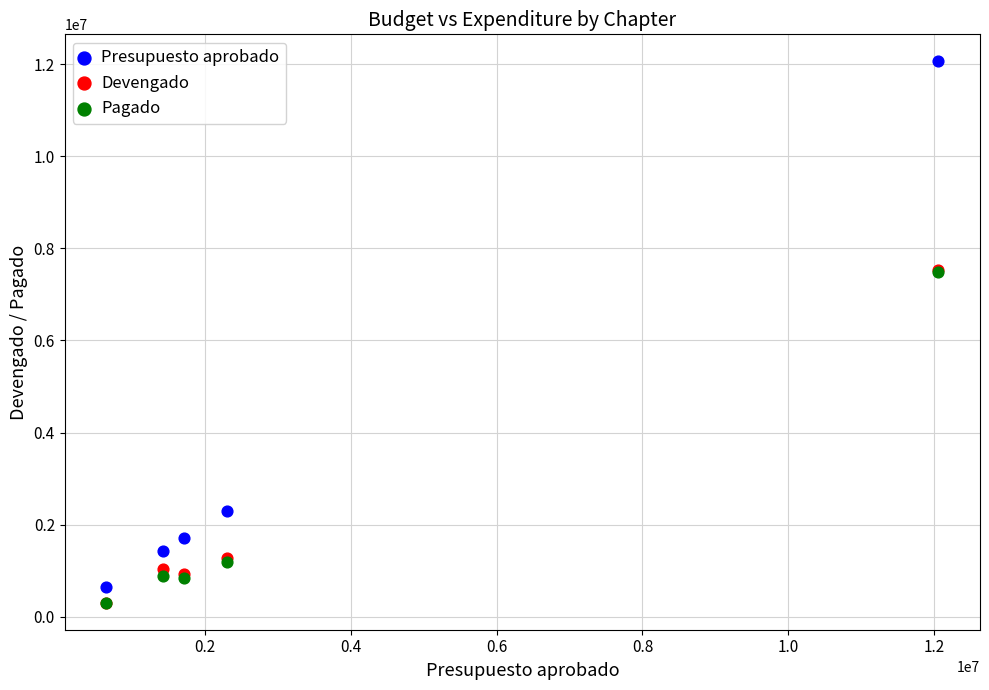

In the Devengado series, what Y value is closest to 3921869?

1285321.9